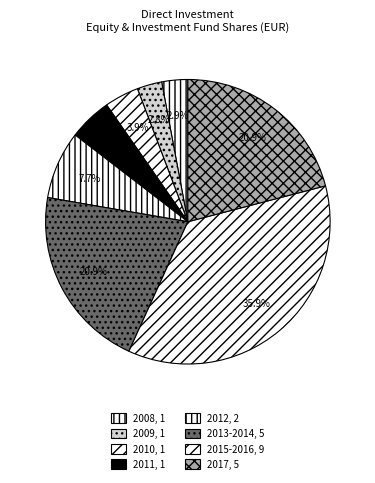

Count the number of slices in the pie.

8